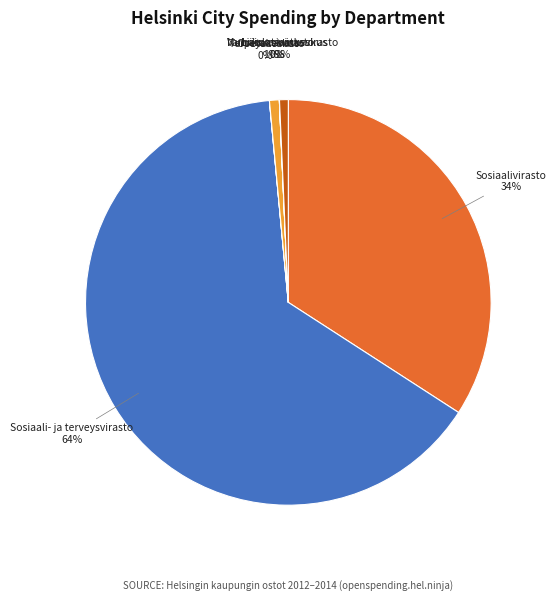

What is the largest slice in the pie chart?

Sosiaali- ja terveysvirasto